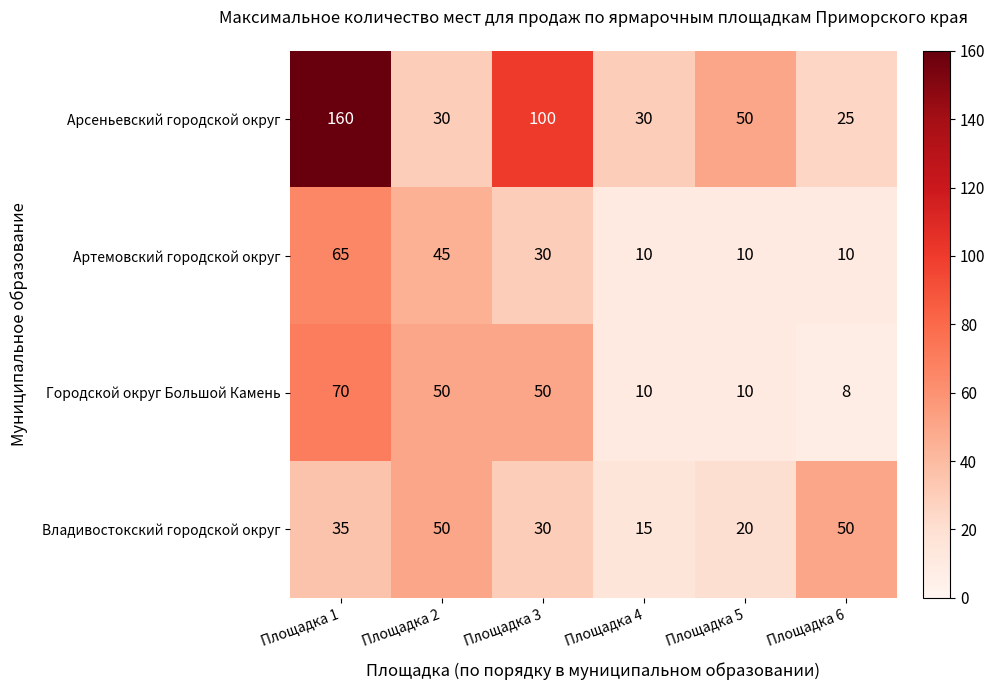

At which category does the chart reach its minimum across all series?

Площадка 6